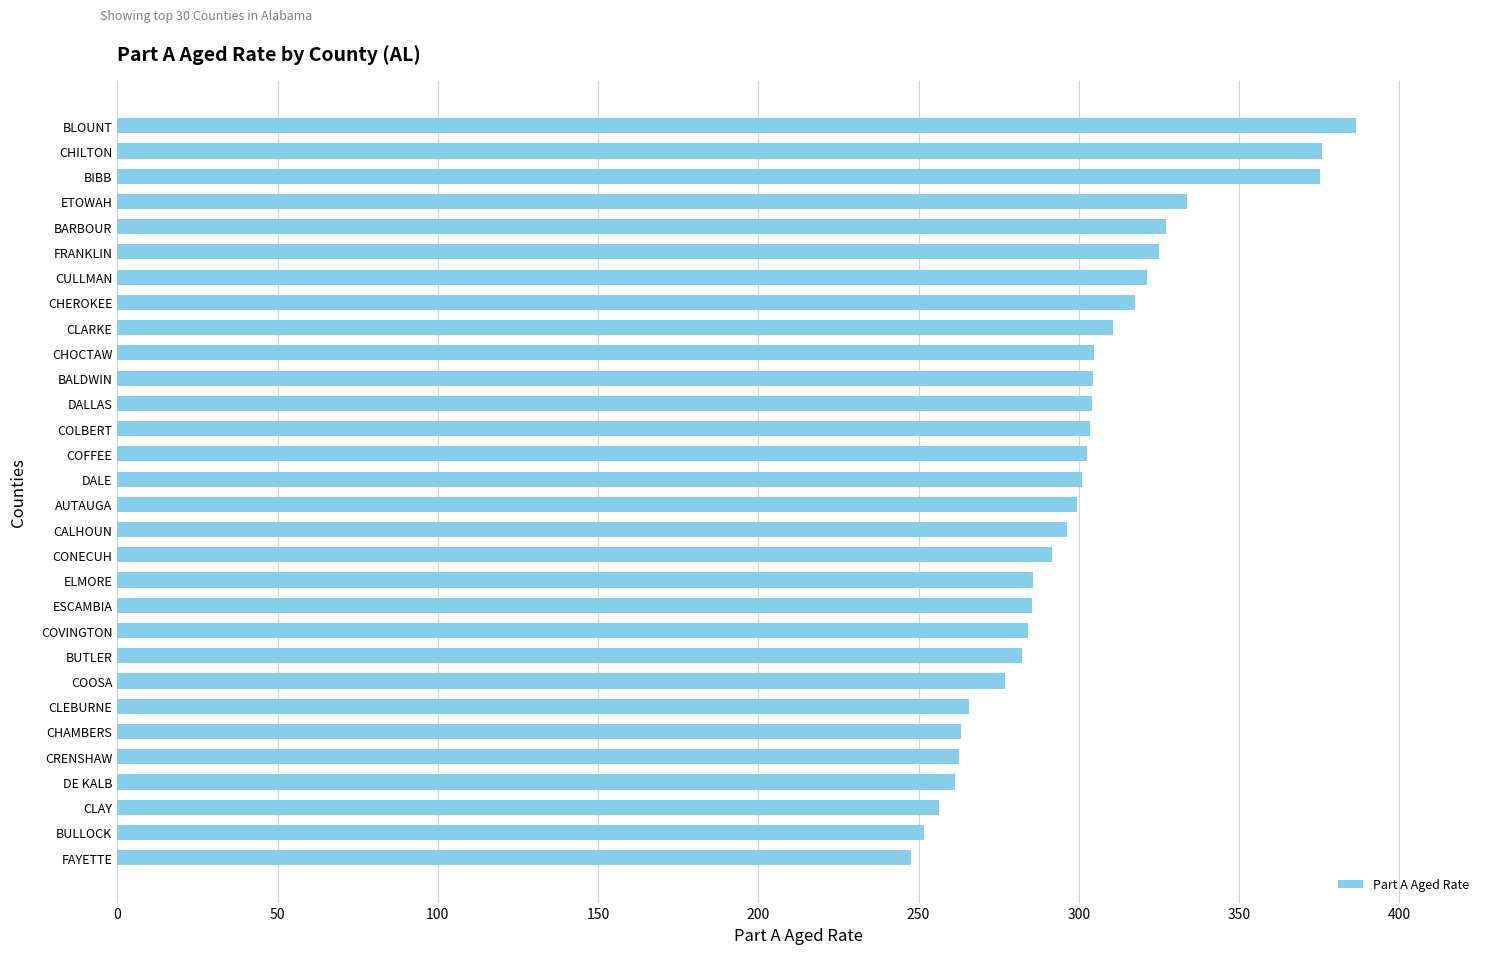

The value at DALLAS is 180.2. True or false?

False